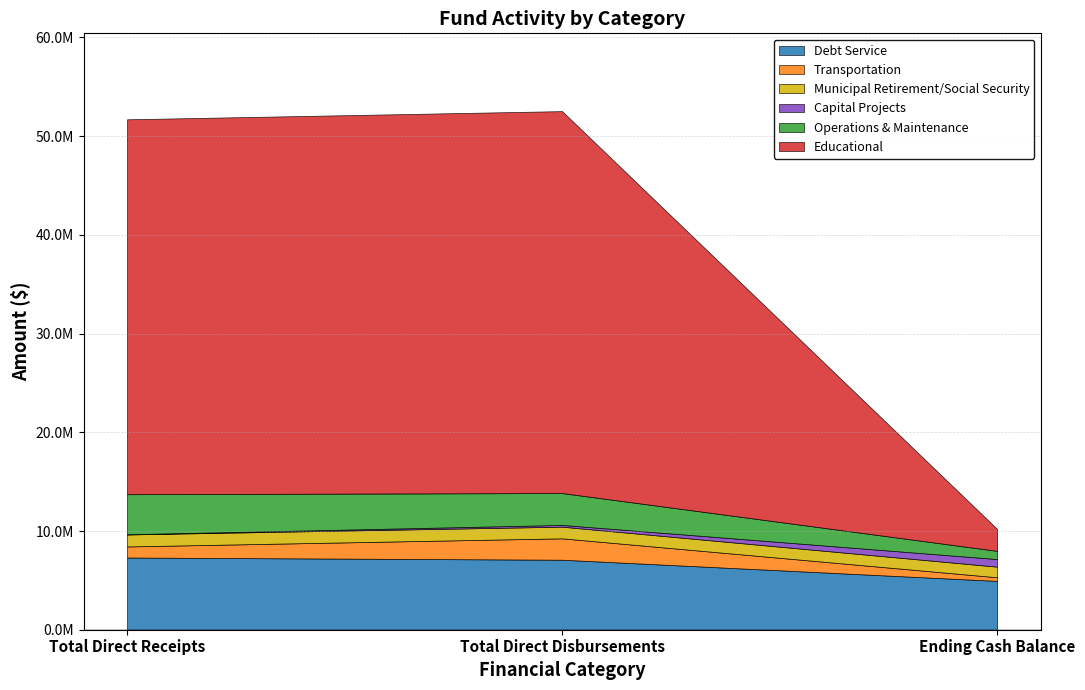

Reading right to left, extract all data points from this chart.

Debt Service: 4945287	7091100	7313700
Transportation: 367055	2166300	1121800
Municipal Retirement/Social Security: 1075784	1182100	1213500
Capital Projects: 769592	175000	18400
Operations & Maintenance: 830100	3231700	4061800
Educational: 2224374	38692500	37981300